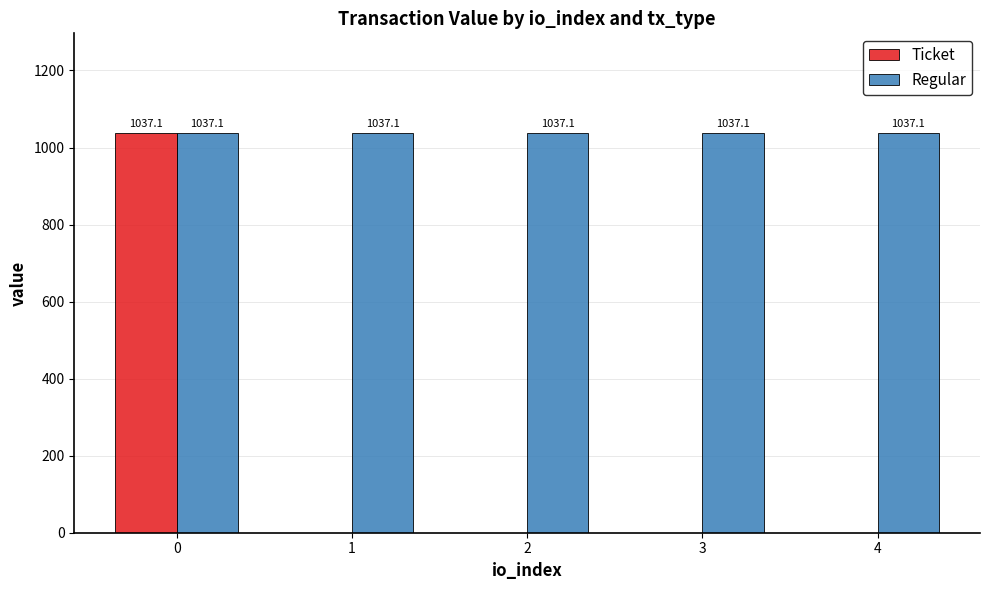

What is the total value across all series at 3?

1037.1